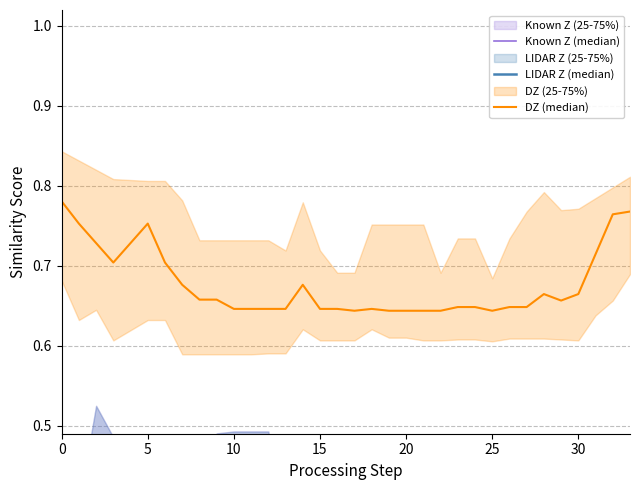

True or false: Known Z (median) has more than 2 interior local peaks.

True